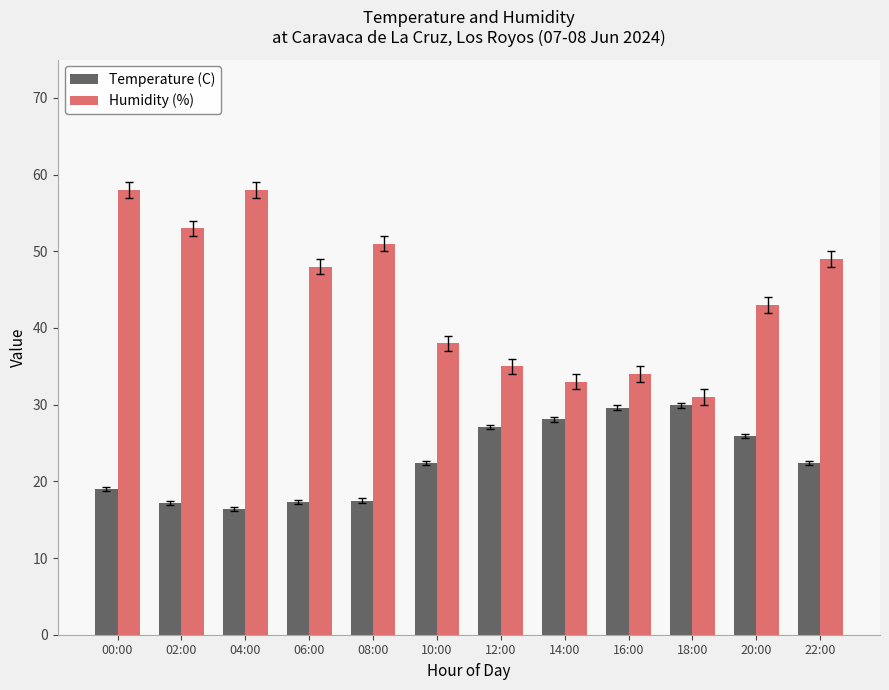

What is the label of the 6th bar from the right?

12:00